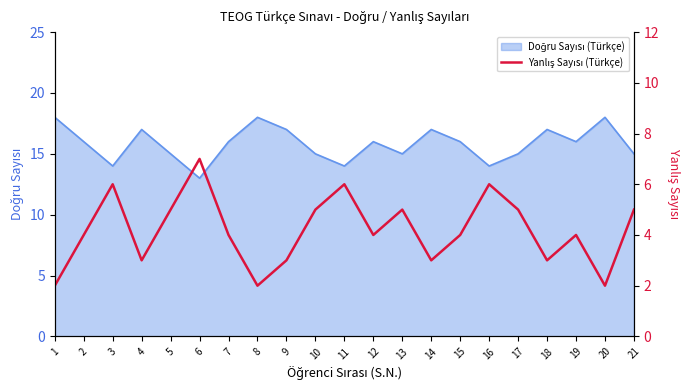

Does the chart display data point markers on the line(s)?

No